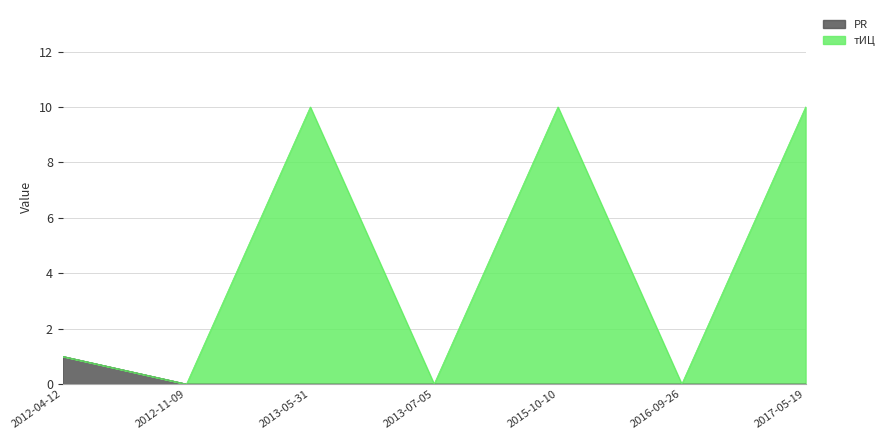

Which series has the largest total across all categories?

тИЦ